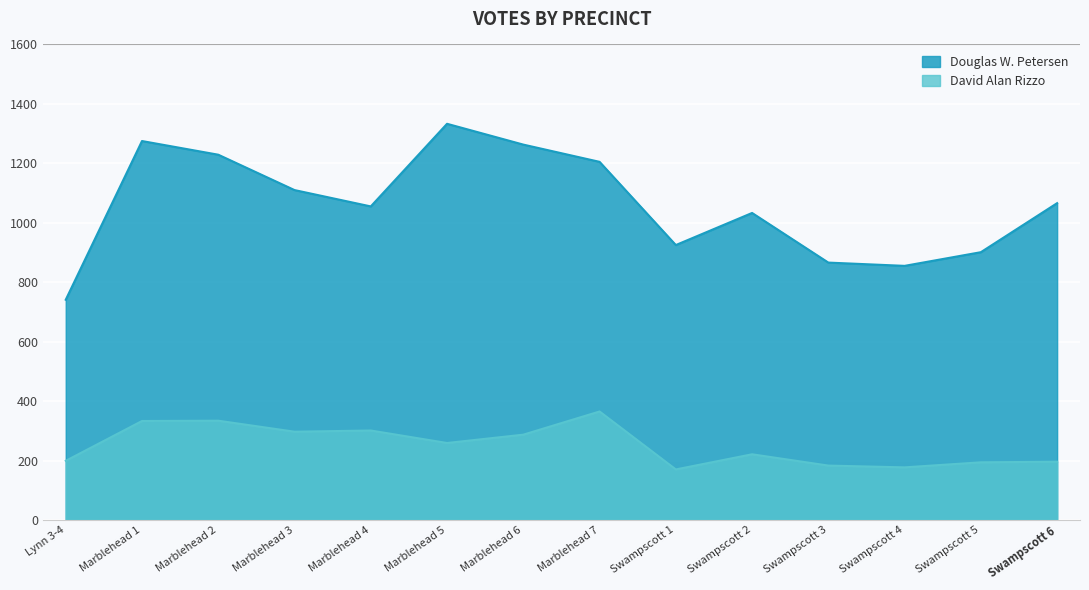

What are all the series names shown in the legend?

Douglas W. Petersen, David Alan Rizzo